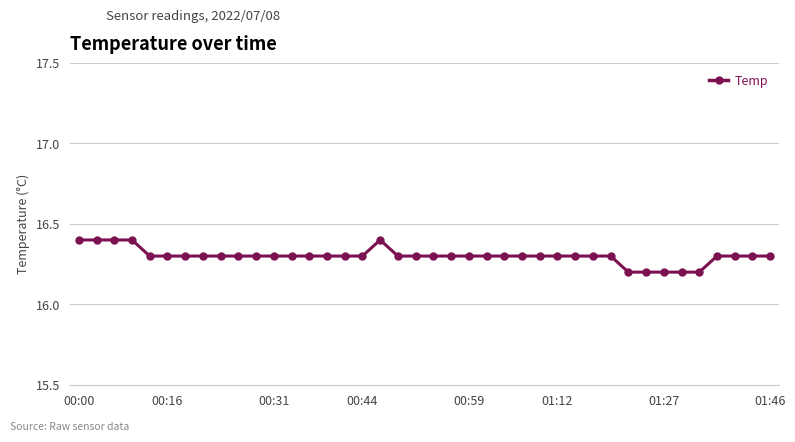

What is the sum of all values?

652.0